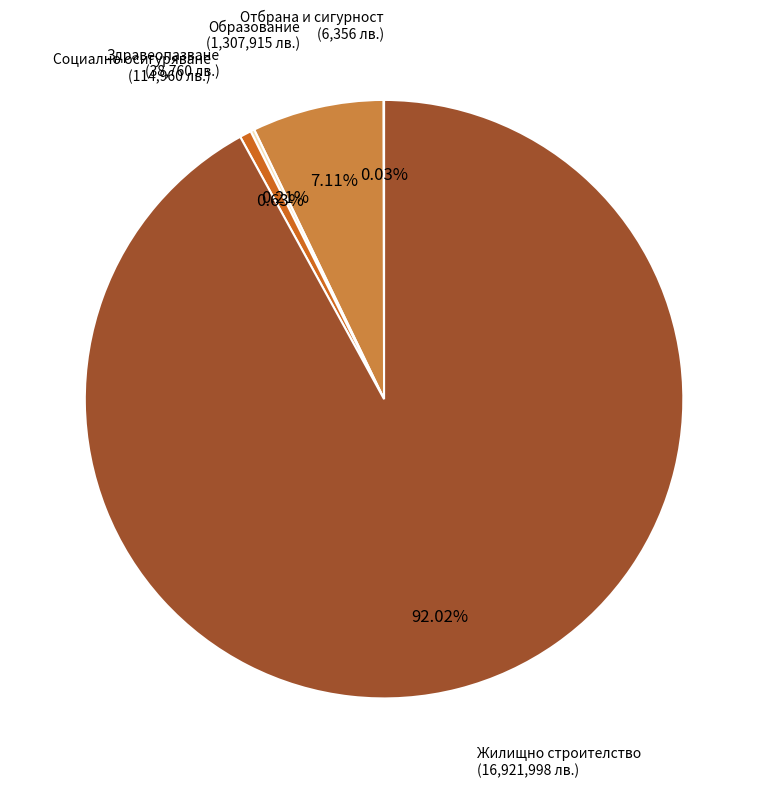

Which category has the biggest portion of the pie?

Жилищно строителство